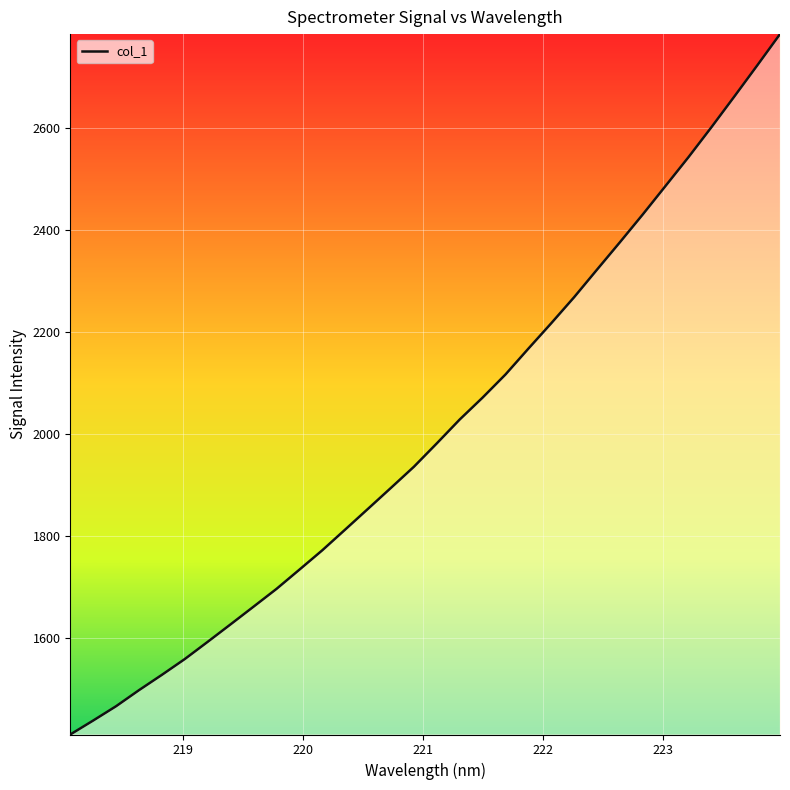

What is the difference between the maximum and minimum values?

1373.4